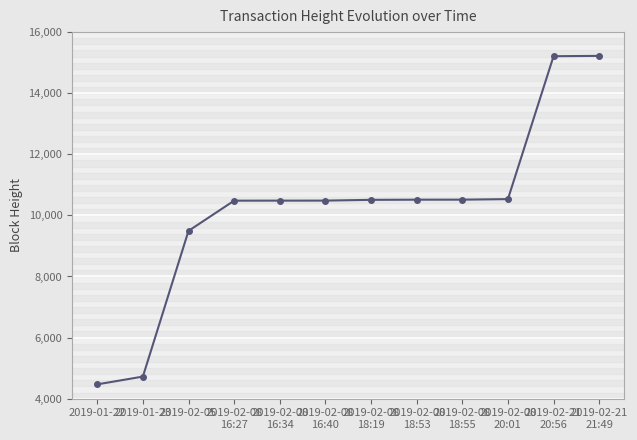

What is the value of the 3rd point from the left?

9493